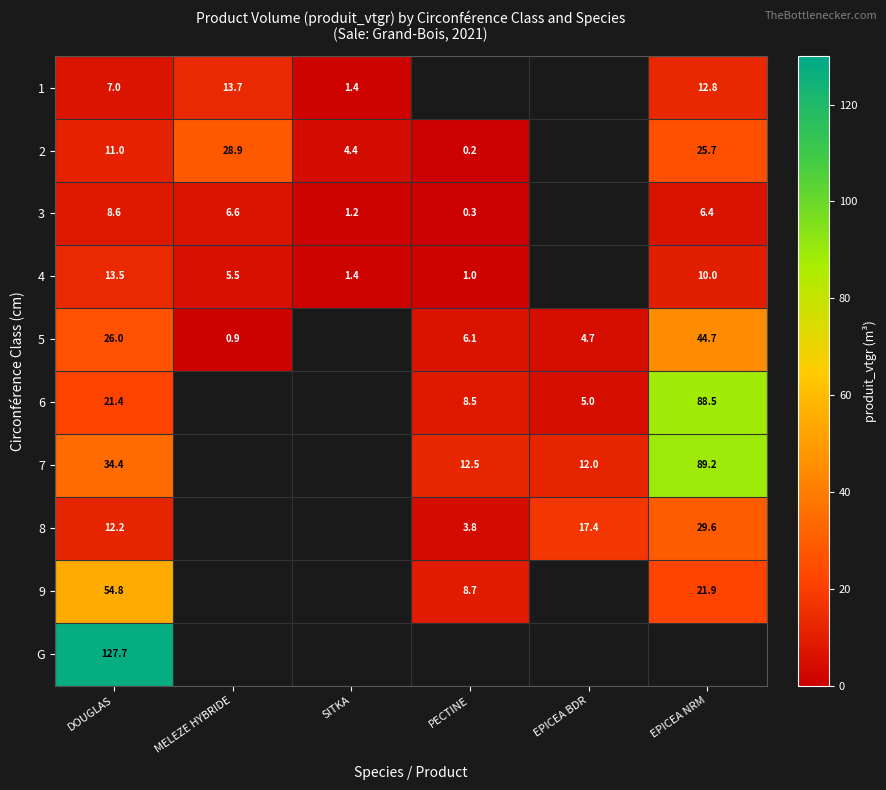

At which label is 8 closest to 16?

EPICEA BDR